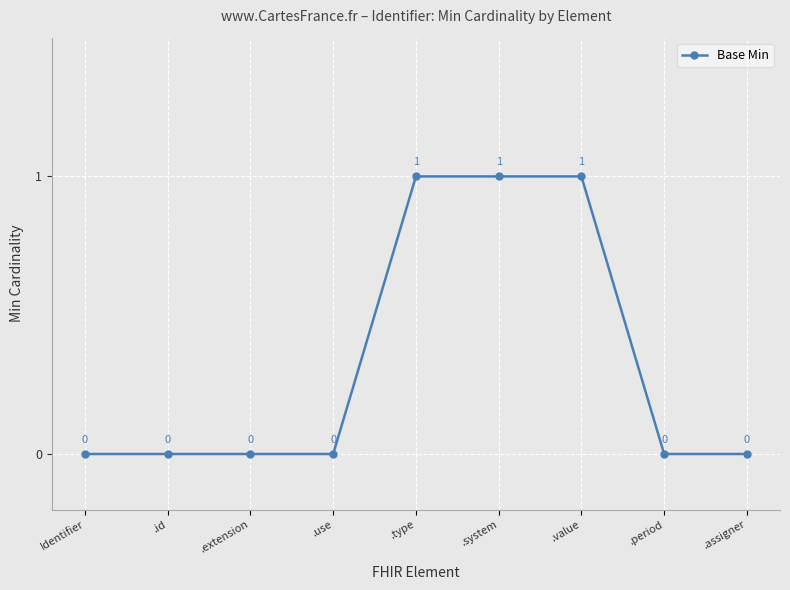

What is the difference between the values at .system and Identifier?

1